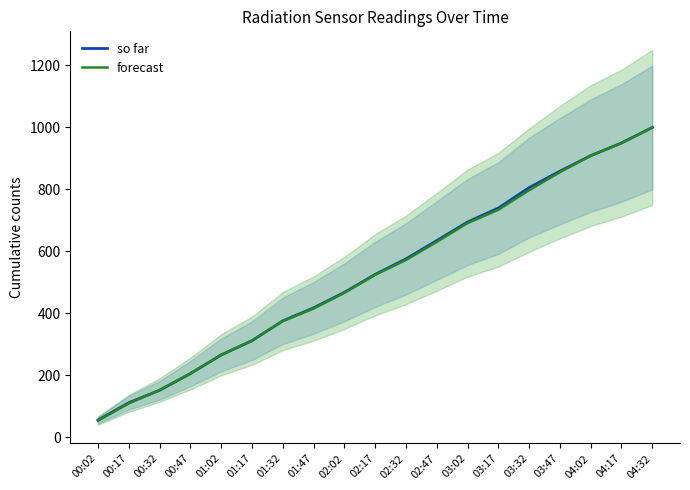

What is the maximum value for so far?

999.0